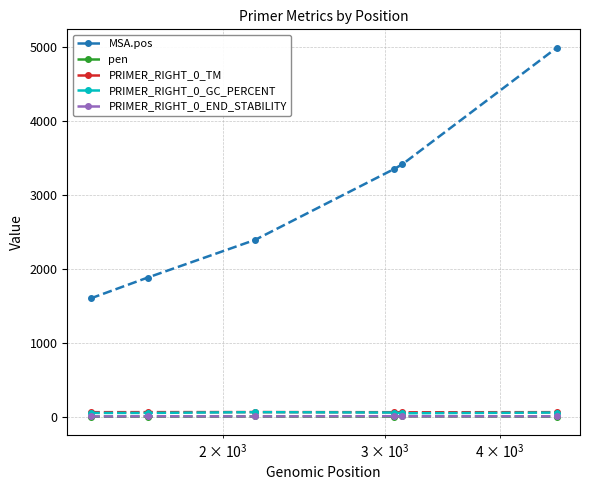

True or false: PRIMER_RIGHT_0_GC_PERCENT has more than 2 interior local peaks.

False